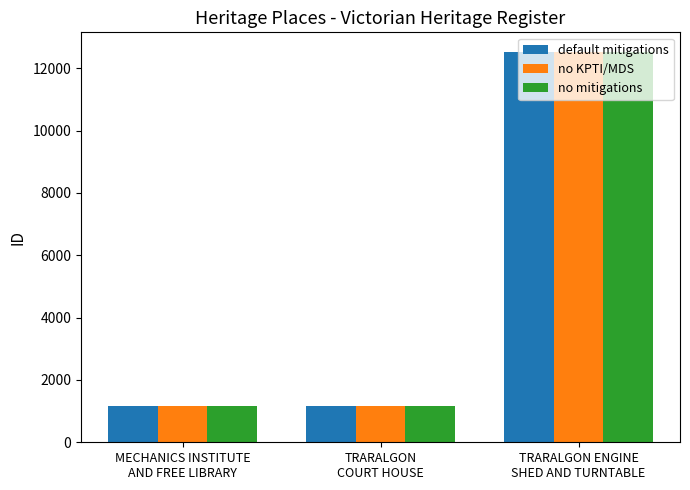

What is the sum of all no mitigations values?

14855